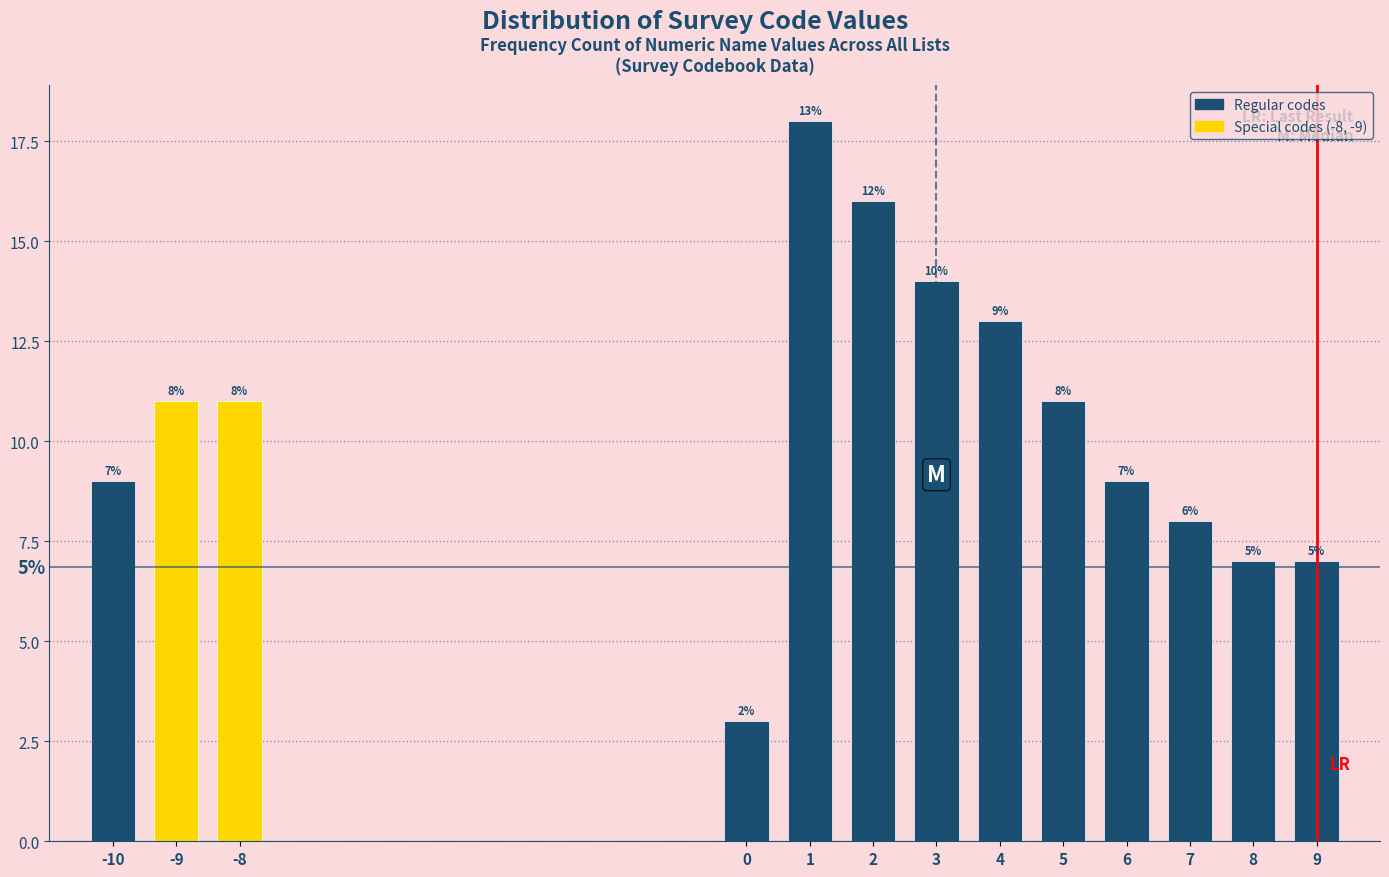

Reading left to right, transcribe all the data shown in this chart.

9	11	11	3	18	16	14	13	11	9	8	7	7